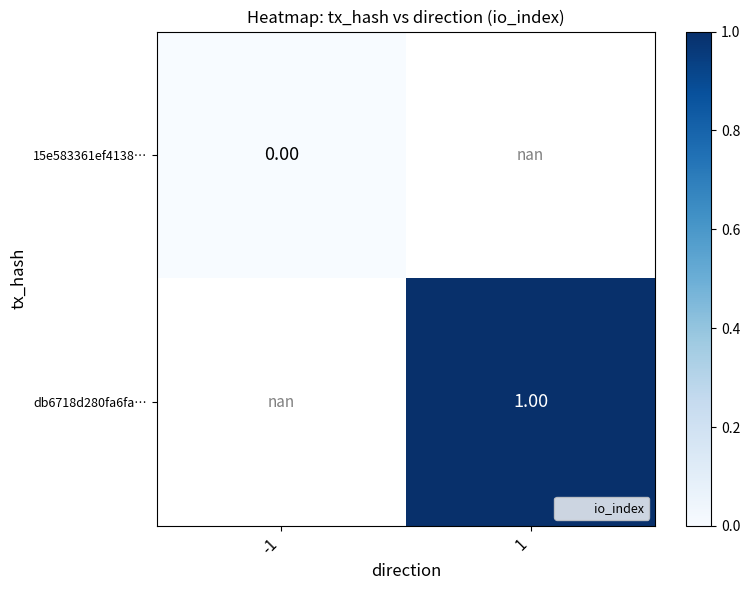

Which category has the highest value across all series?

1